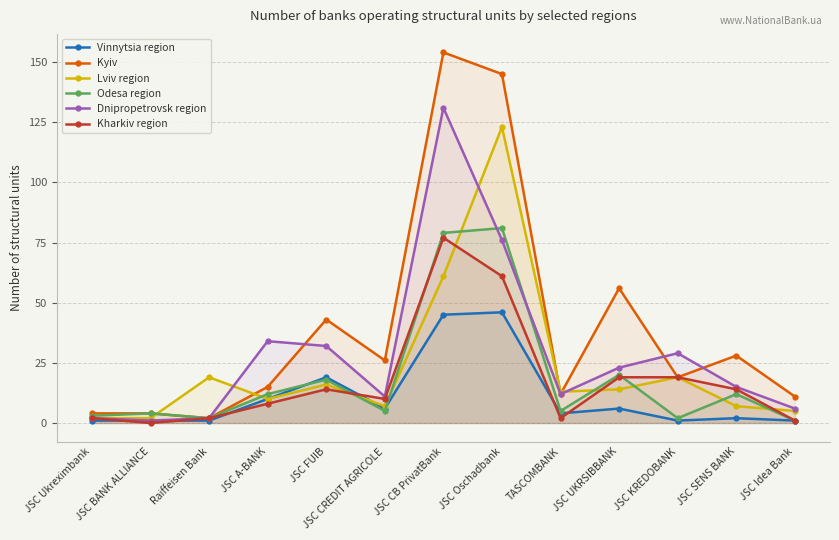

True or false: Kyiv and Vinnytsia region cross at least once.

False